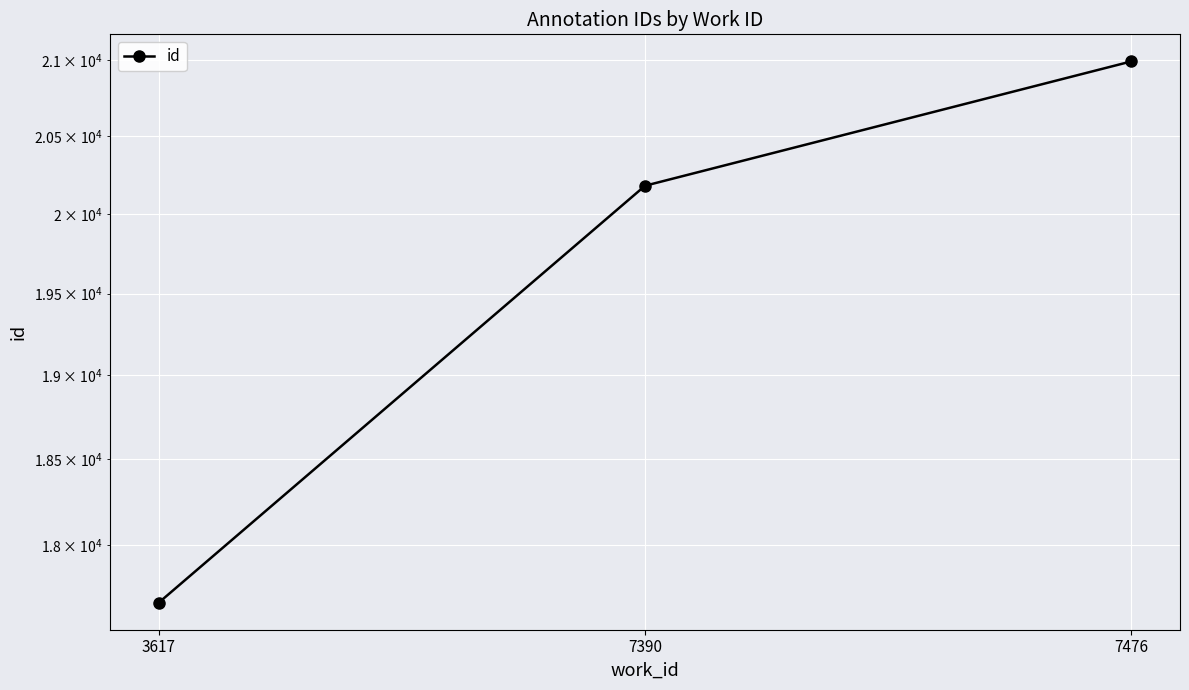

At which label does the data first exceed 20180?

7476